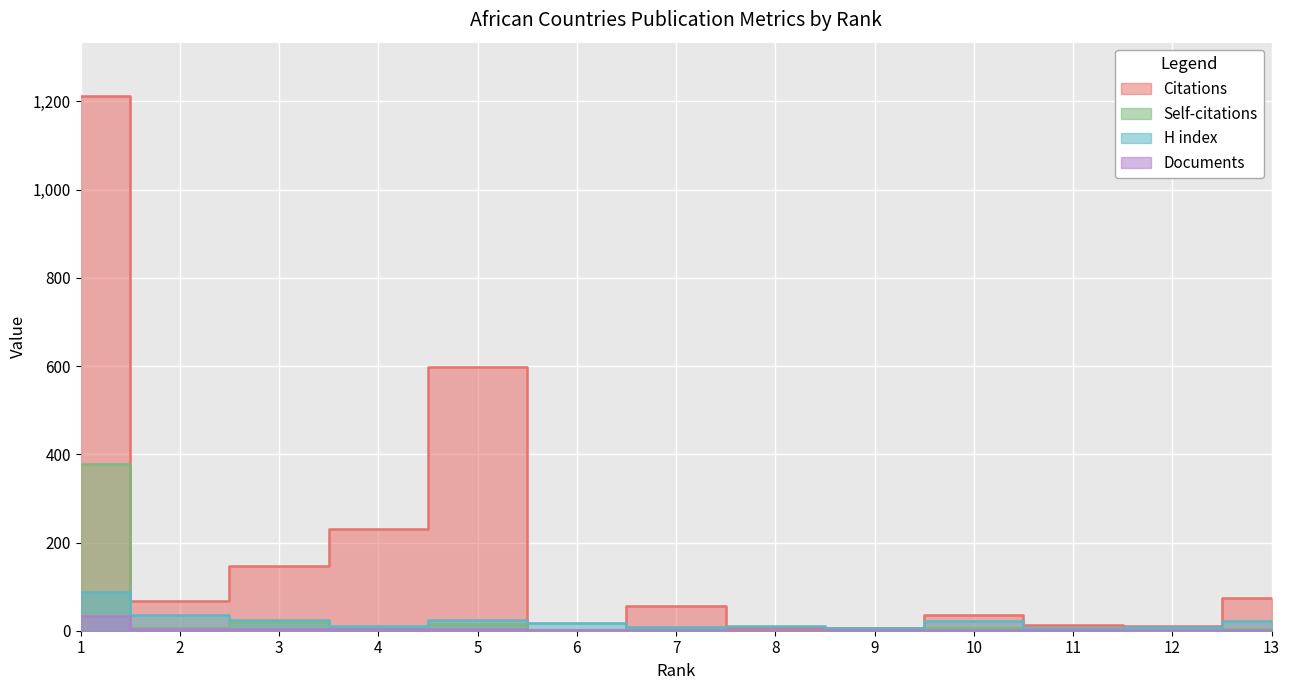

Does the chart display data point markers on the line(s)?

No